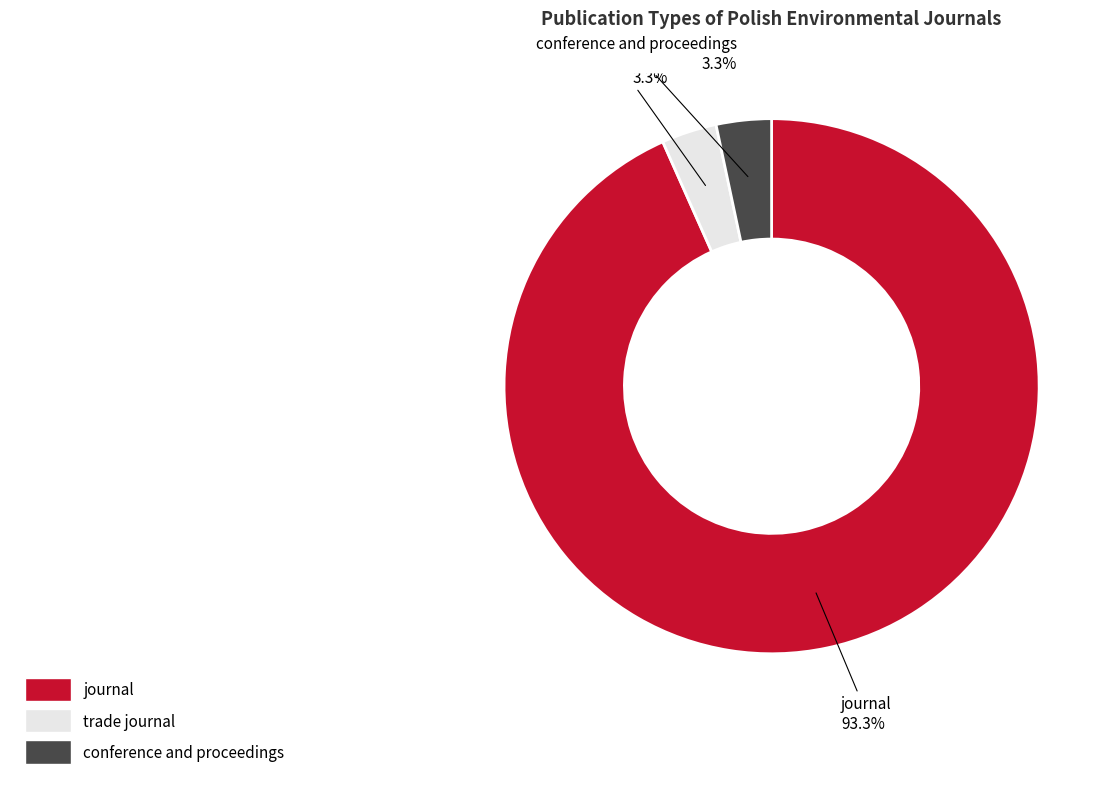

Is it true that journal is 93% of the pie?

True